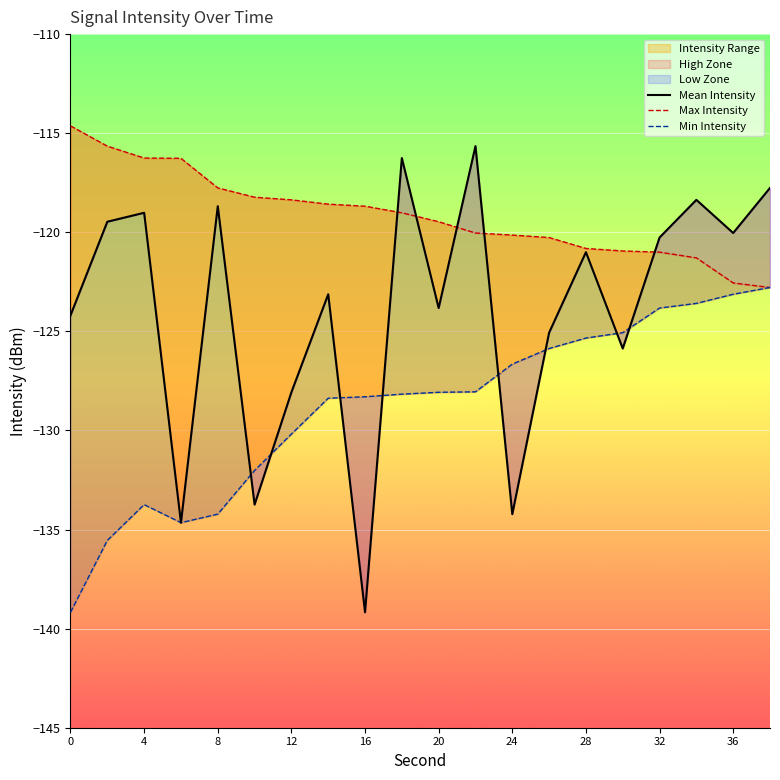

What is the value of the Max Intensity point at the 10th from the left?

-119.0